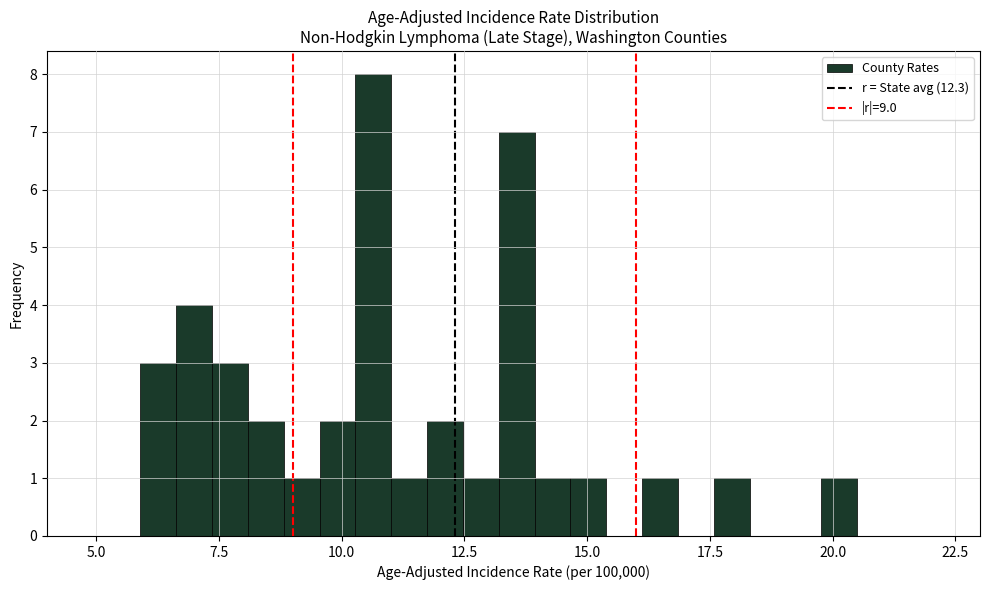

Read against the x-axis, roughly where is the centre of the tallest bar?

10.5